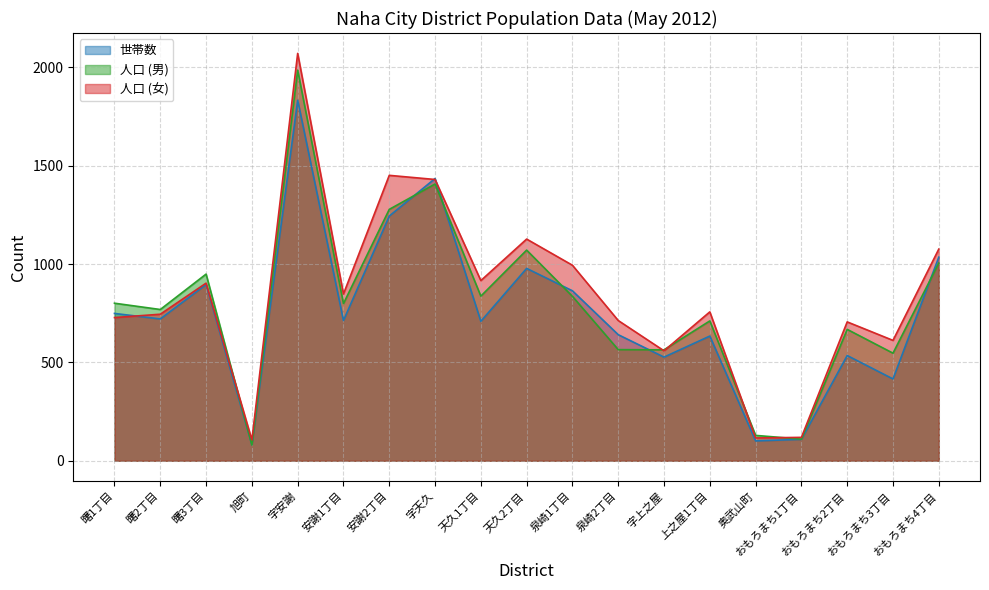

Does the chart have visible grid lines?

Yes